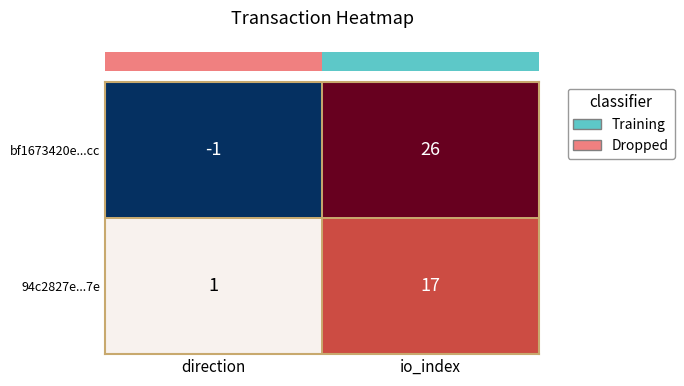

Read the 94c2827e...7e value at io_index.

17